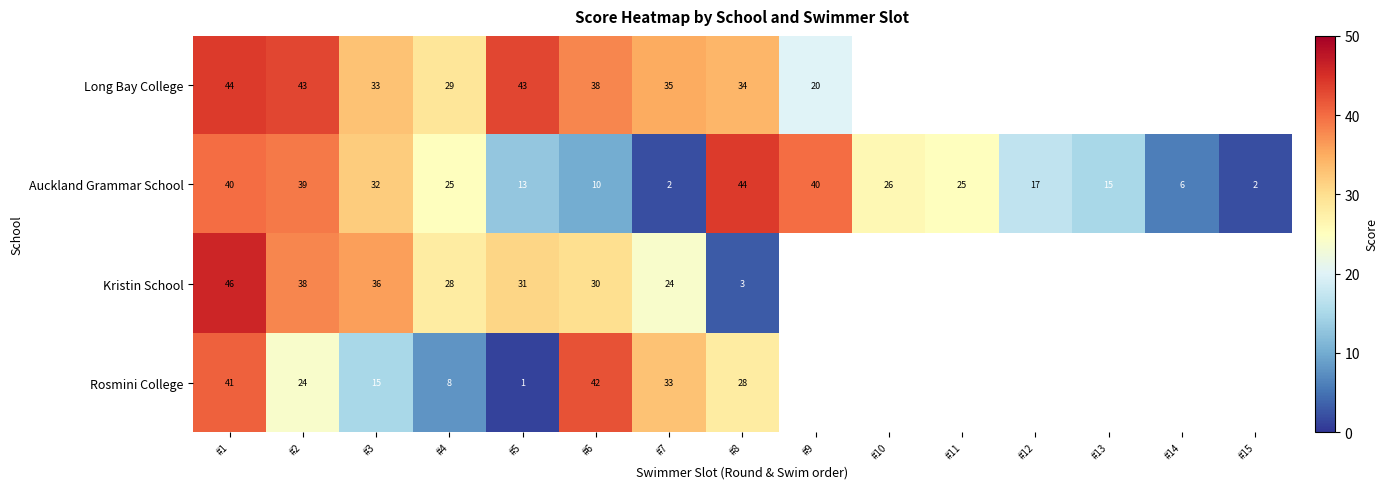

What is the total value across all series at #7?

94